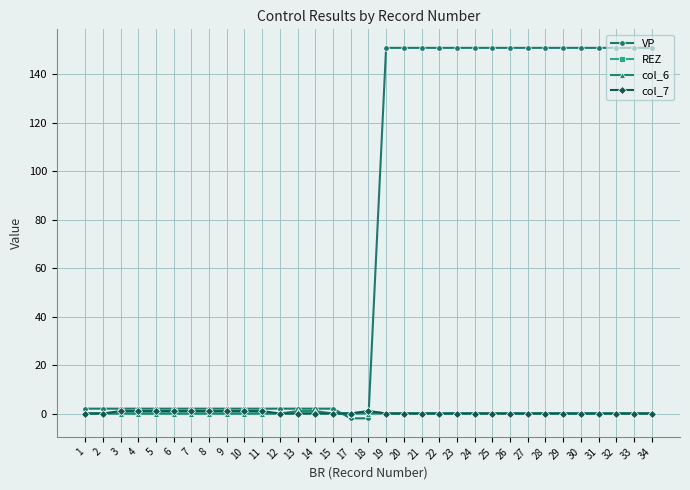

What is the sum of all VP values?

2442